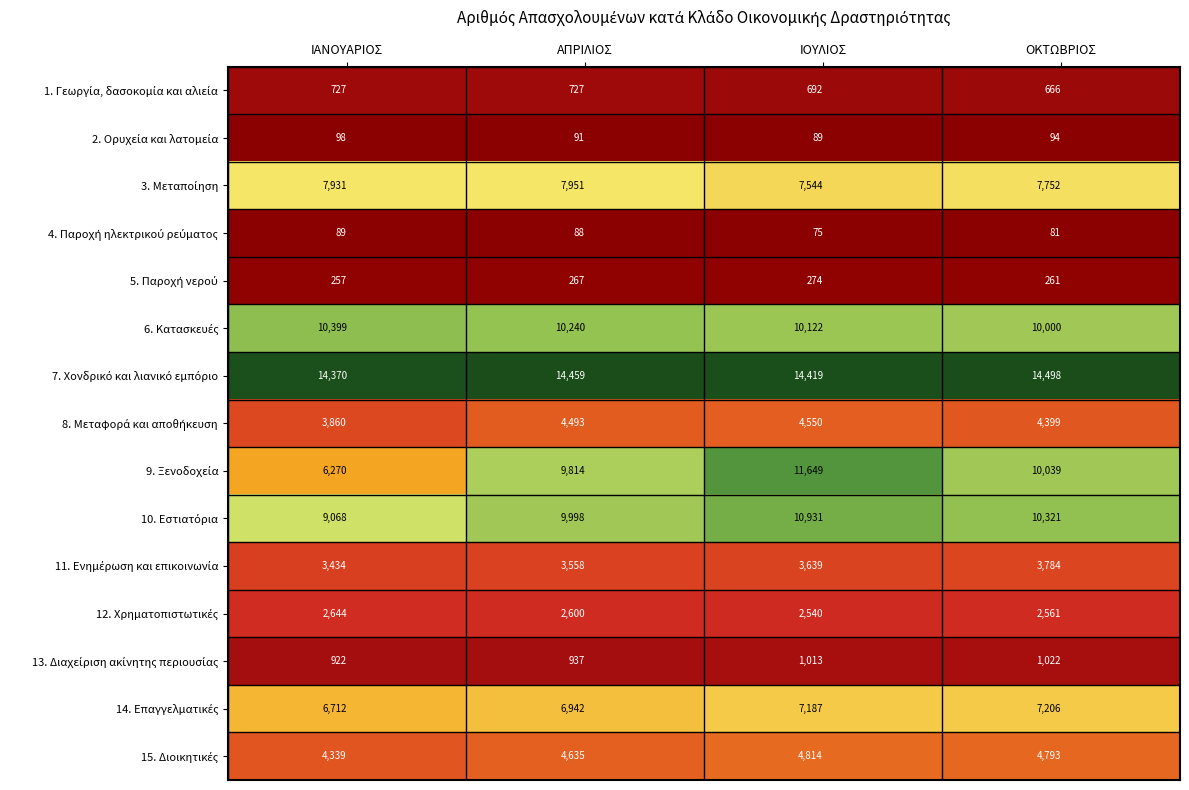

What is the difference between the highest and lowest values at ΟΚΤΩΒΡΙΟΣ?

14417